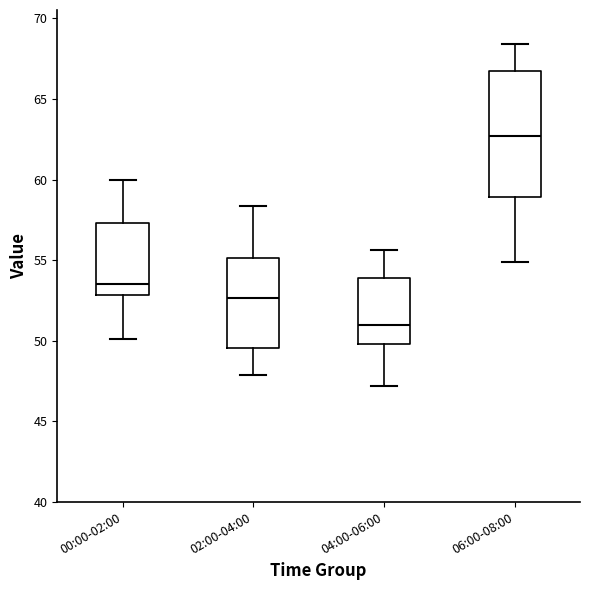

Where does the upper whisker of the box for 06:00-08:00 end on the y-axis? The values are not printed on the chart, so give them approximately, as read against the axis.

68.5